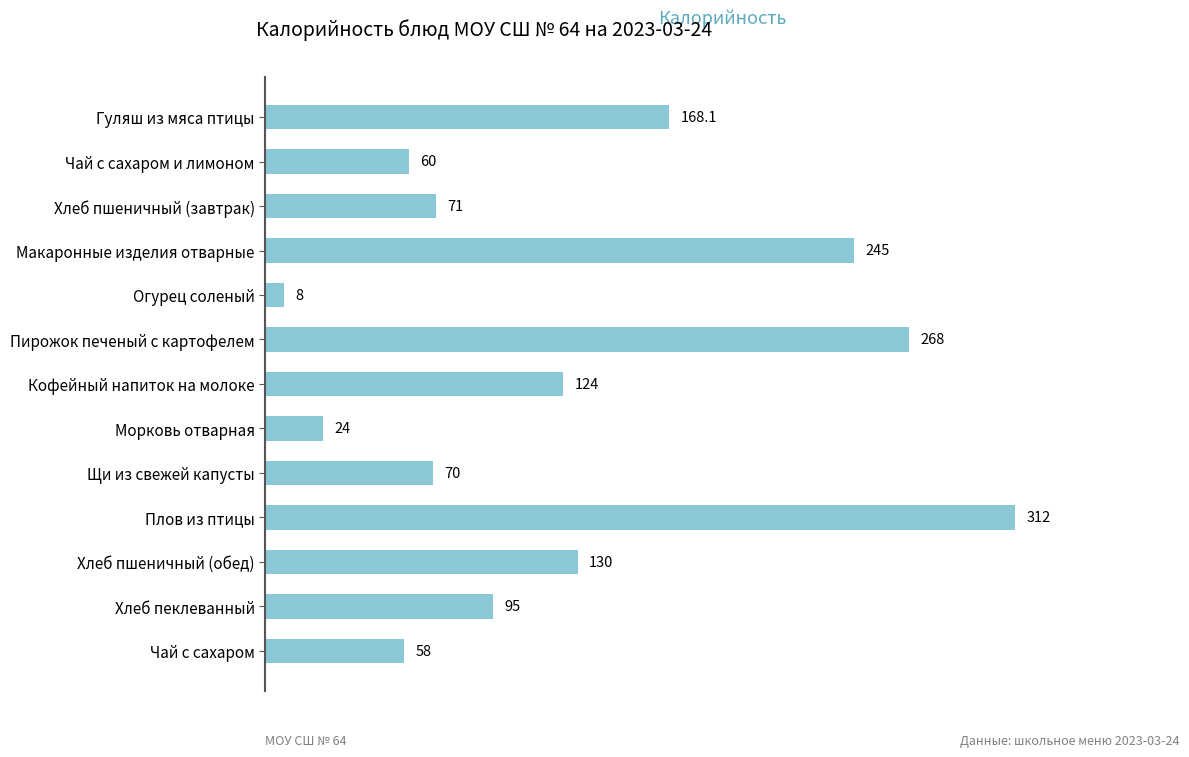

What is the difference between the maximum and second lowest values?

288.0